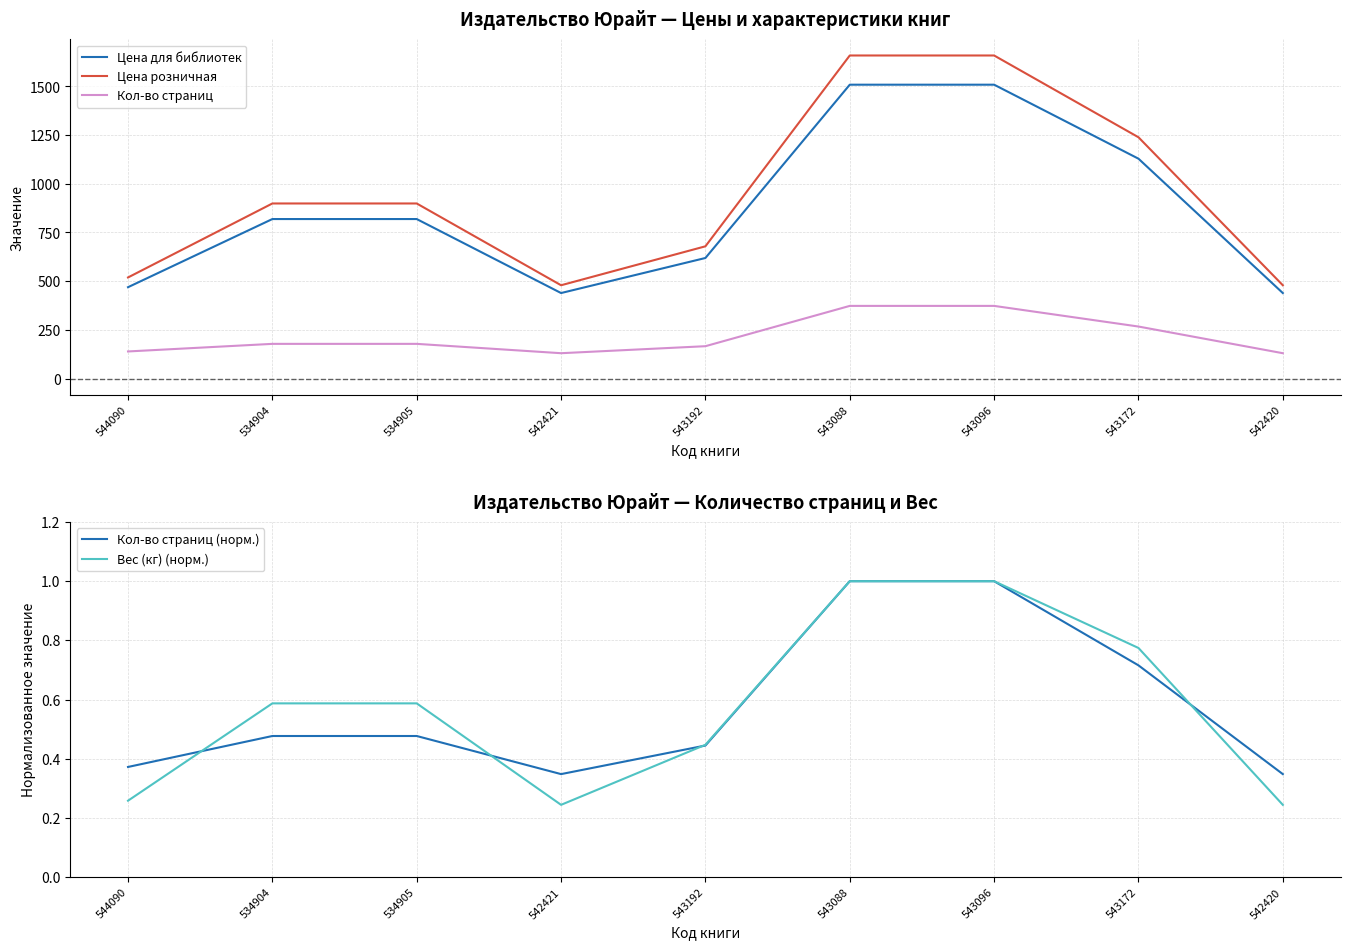

Which series ends up on top after the final intersection of Кол-во страниц (норм.) and Вес (кг) (норм.)?

Кол-во страниц (норм.)